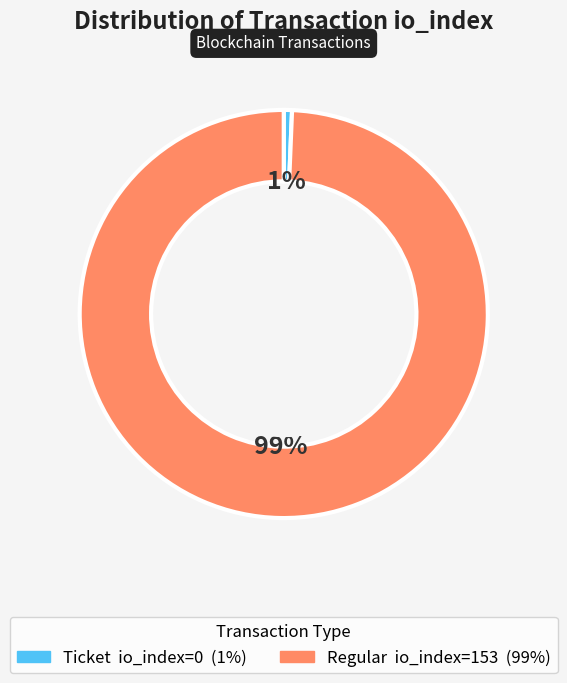

To the nearest percent, what is the average slice percentage?

50%